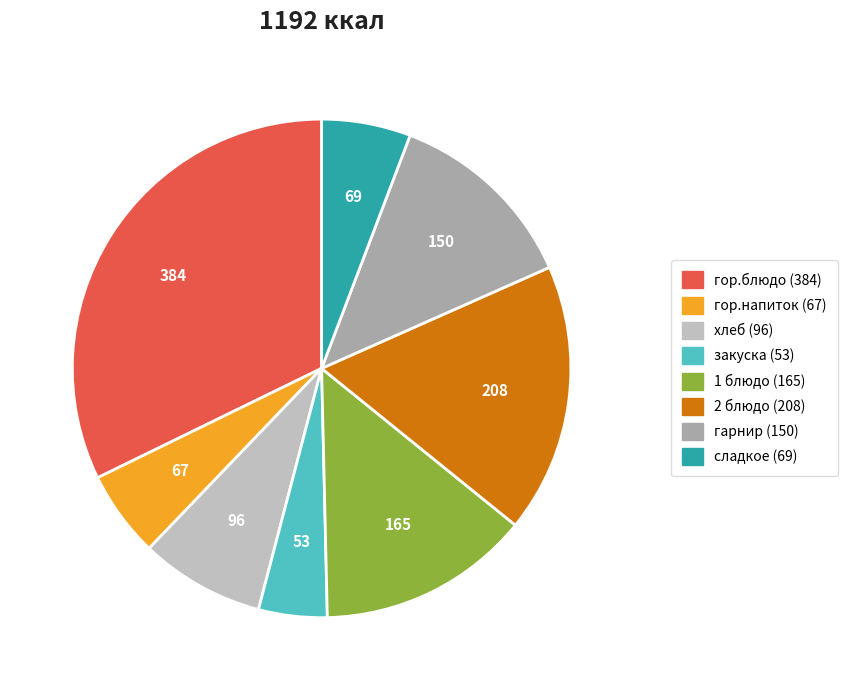

Is it true that гарнир is 13% of the pie?

True